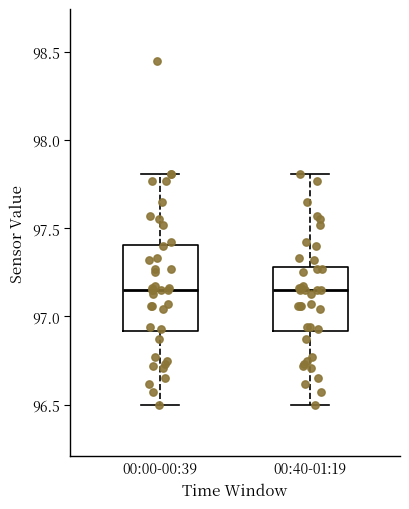

Reading left to right, read every box against the y-axis: the position of its median line, the range the box covers, and the ends of its whiskers. The values are not printed on the chart, so give them approximately, as read against the axis.

00:00-00:39: median 97.15, box 96.90 to 97.40, whiskers 96.50 to 97.80
00:40-01:19: median 97.15, box 96.90 to 97.30, whiskers 96.50 to 97.80